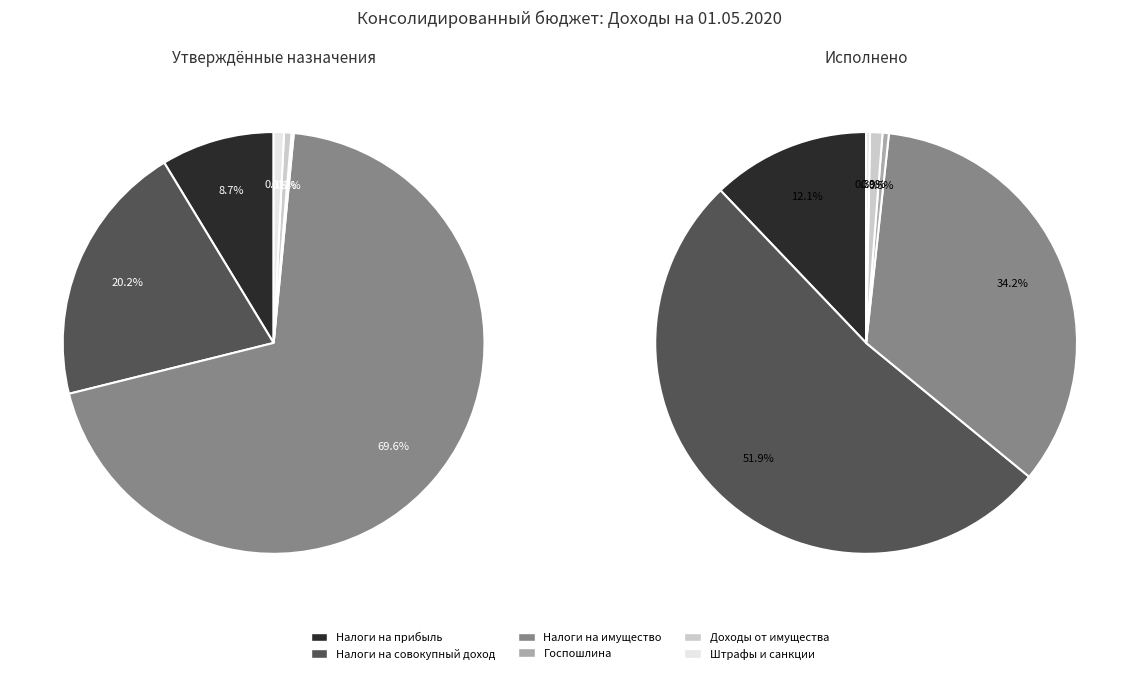

What is the ratio of the value at ДОХОДЫ ОТ ИСПОЛЬЗОВАНИЯ ИМУЩЕСТВА to the value at ГОСУДАРСТВЕННАЯ ПОШЛИНА?

1.9